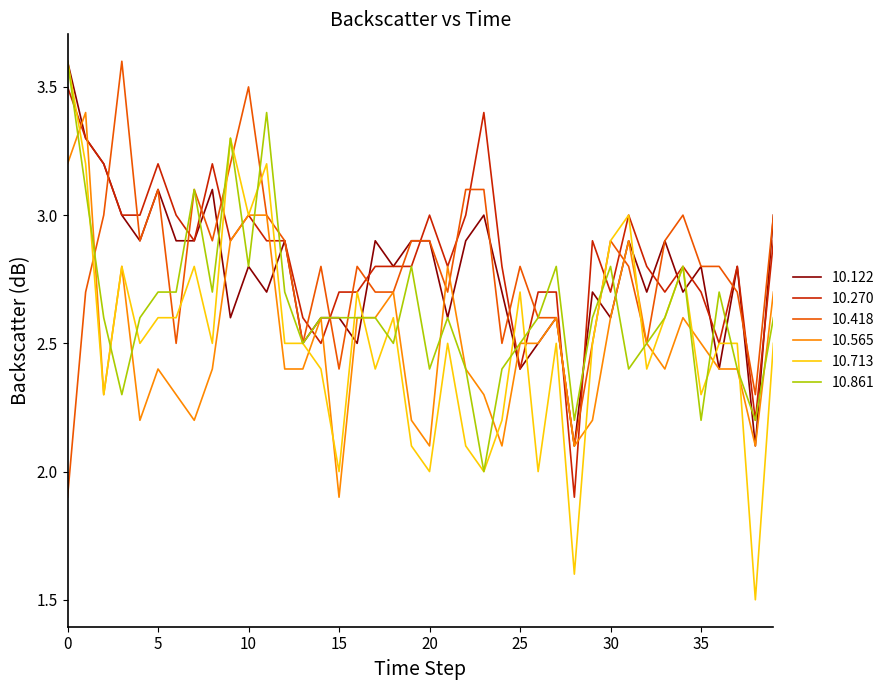

Which series has the largest range (max minus min)?

10.713